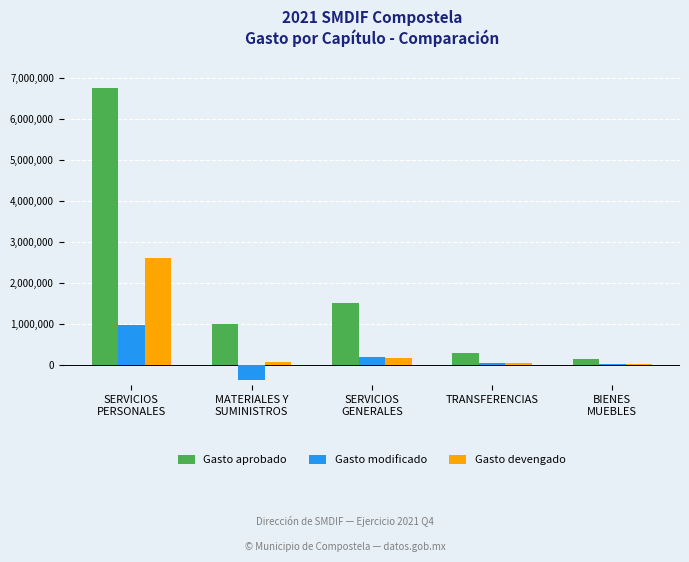

What is the average value of the Gasto devengado series?

587015.1